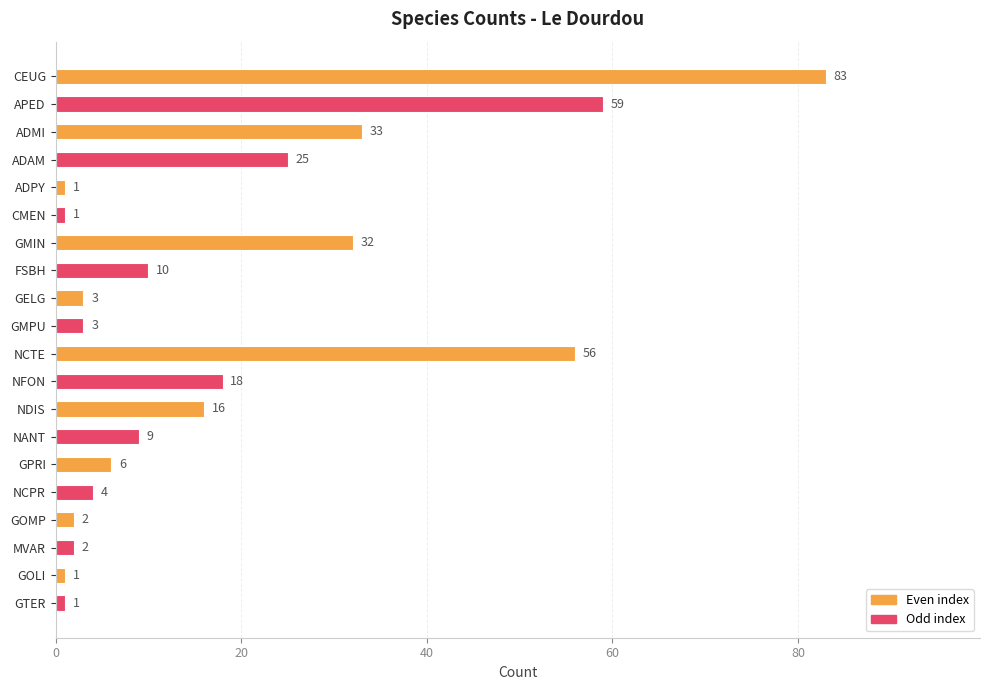

What is the maximum value shown in the chart?

83